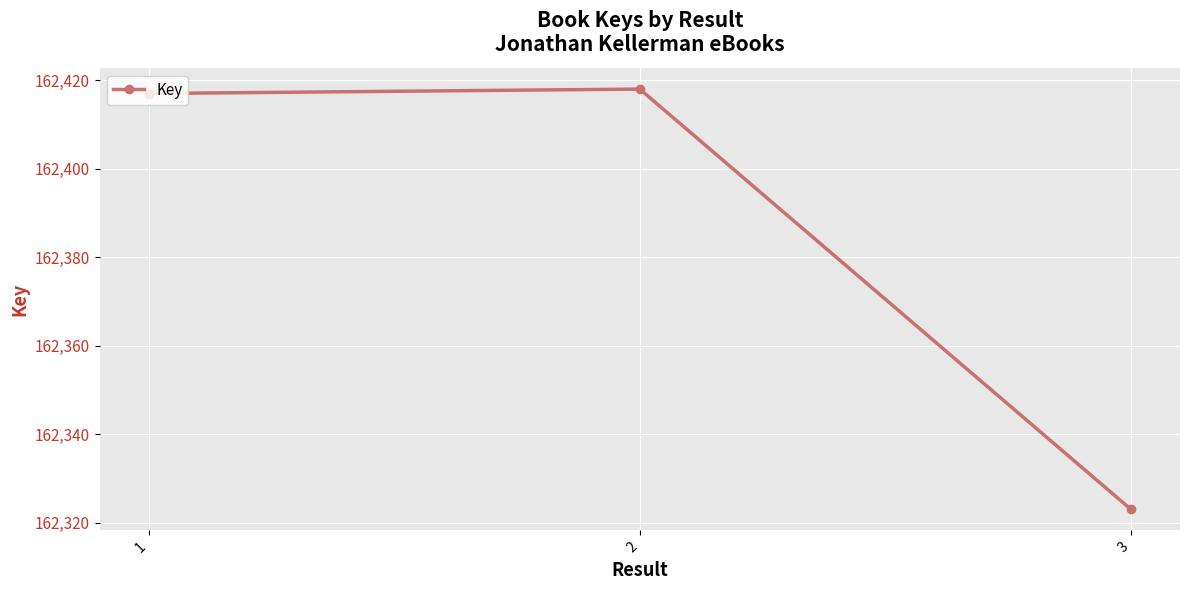

Between 1 and 2, which is larger?

2